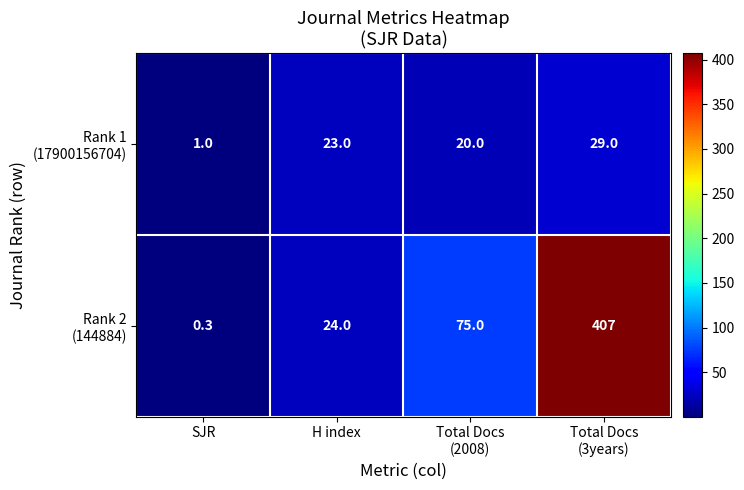

How many categories are shown in the chart?

4